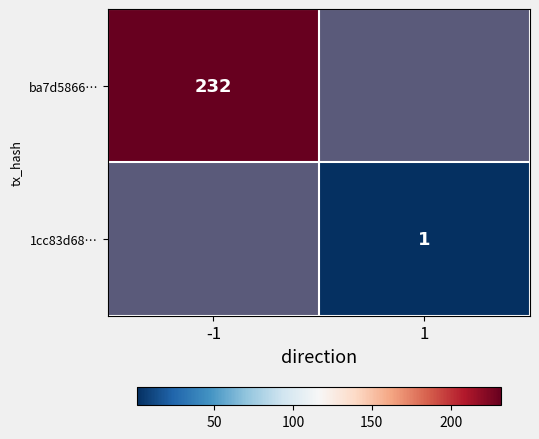

Is the value of ba7d5866… at -1 greater than the value of 1cc83d68… at 1?

Yes